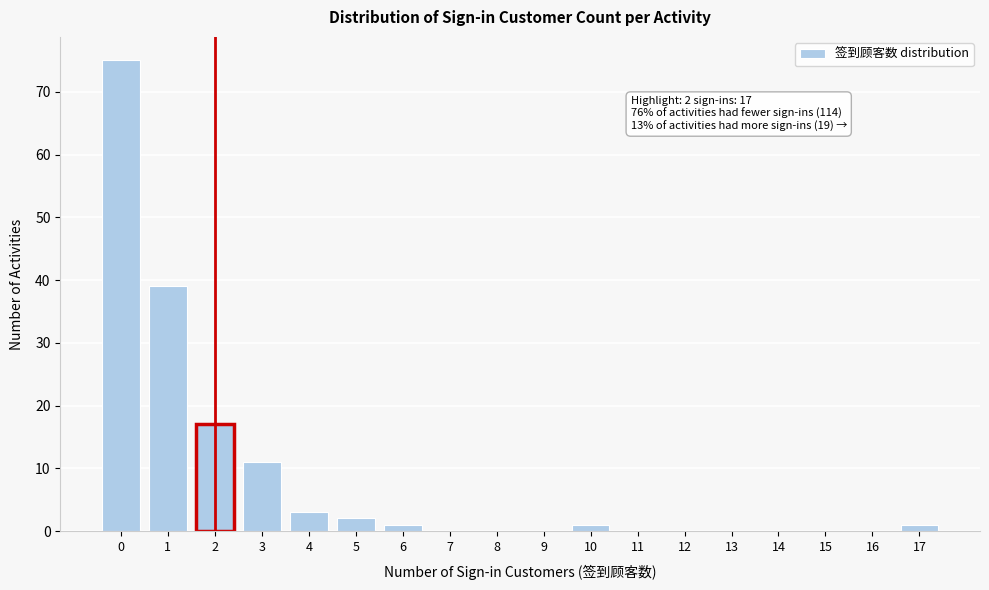

Reading left to right, list all the values displayed in this chart.

0=75	1=39	2=17	3=11	4=3	5=2	6=1	7=0	8=0	9=0	10=1	11=0	12=0	13=0	14=0	15=0	16=0	17=1